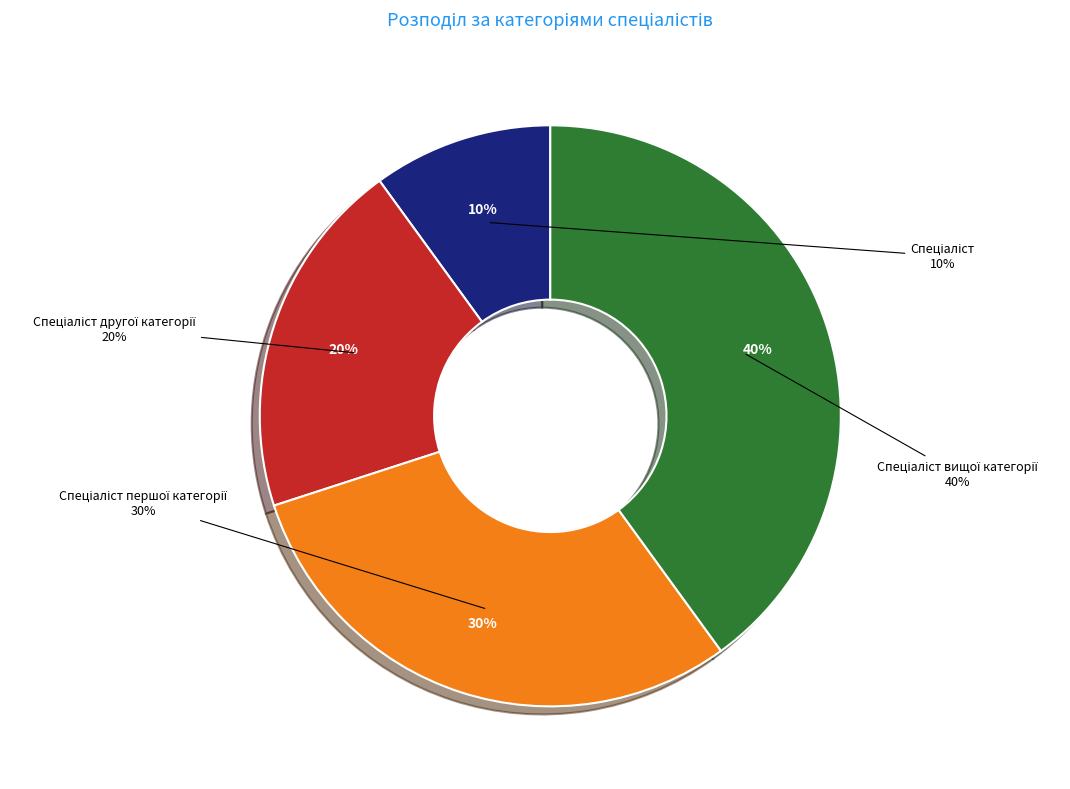

Do Спеціаліст вищої категорії and Спеціаліст together represent more than half of the pie?

No